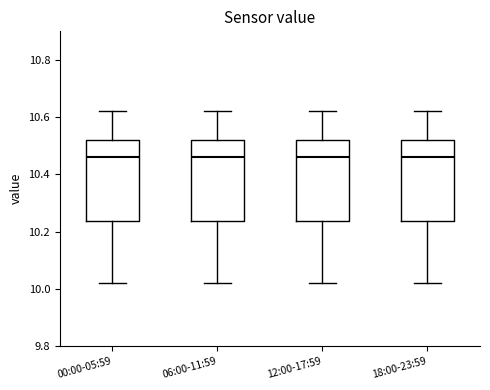

Reading left to right, read every box against the y-axis: the position of its median line, the range the box covers, and the ends of its whiskers. The values are not printed on the chart, so give them approximately, as read against the axis.

00:00-05:59: median 10.46, box 10.24 to 10.52, whiskers 10.02 to 10.62
06:00-11:59: median 10.46, box 10.24 to 10.52, whiskers 10.02 to 10.62
12:00-17:59: median 10.46, box 10.24 to 10.52, whiskers 10.02 to 10.62
18:00-23:59: median 10.46, box 10.24 to 10.52, whiskers 10.02 to 10.62